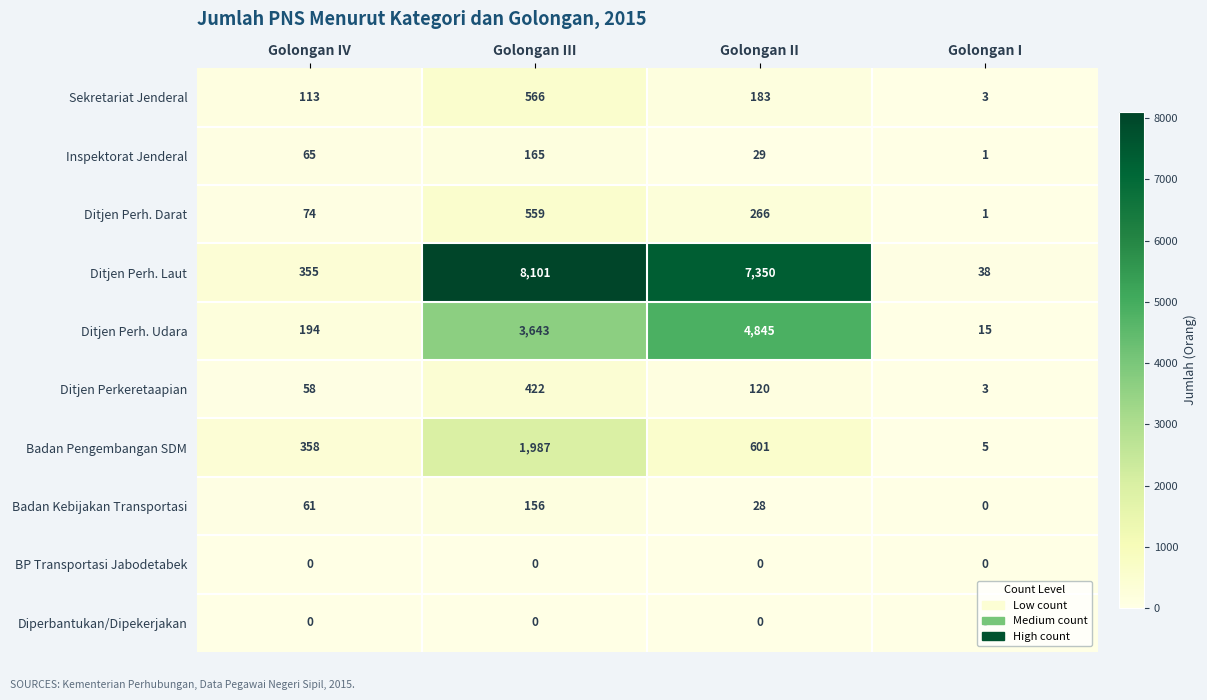

What is the spread (max minus min) of values at Golongan III?

8101